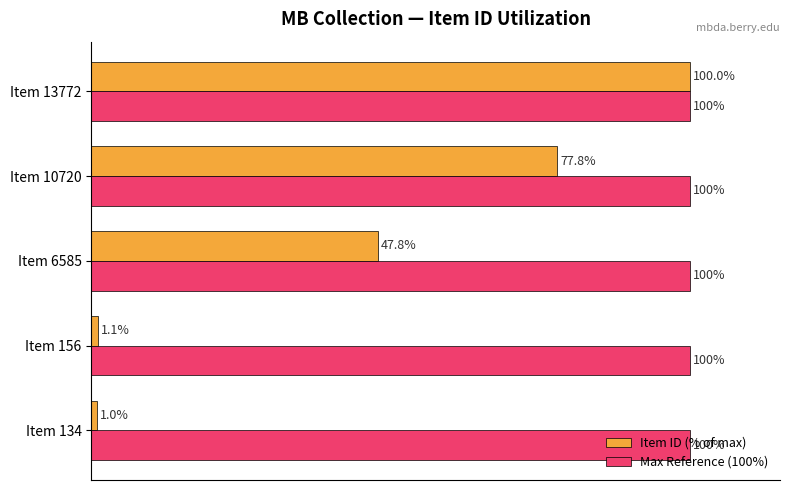

Which series has the widest spread of values?

Item ID (% of max)